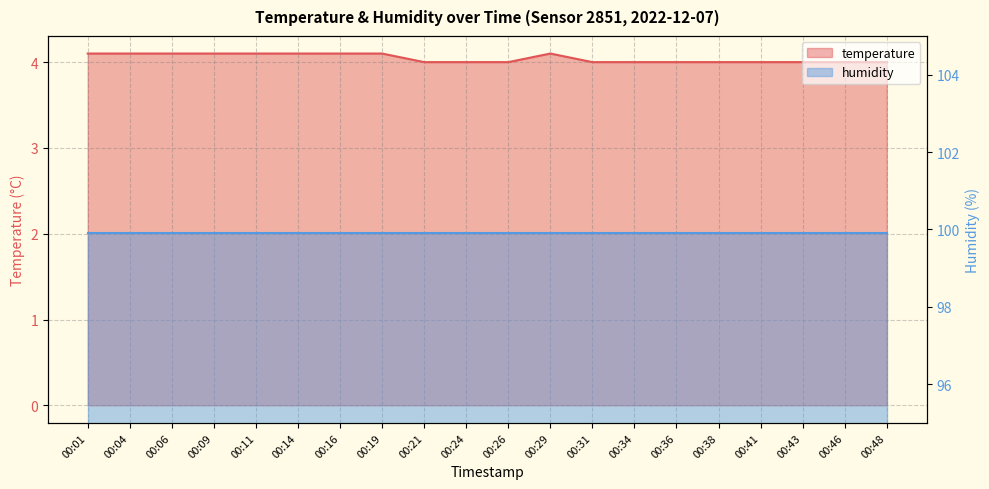

What is the smallest value displayed?

4.0